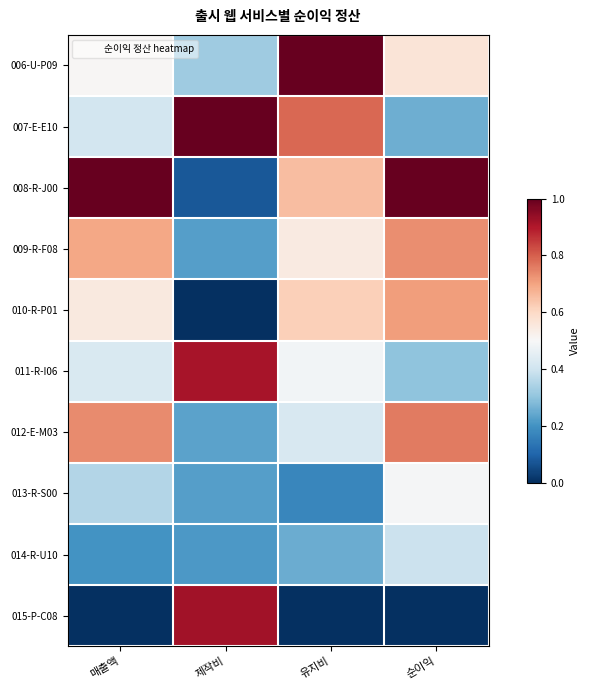

At which category does the chart reach its minimum across all series?

제작비